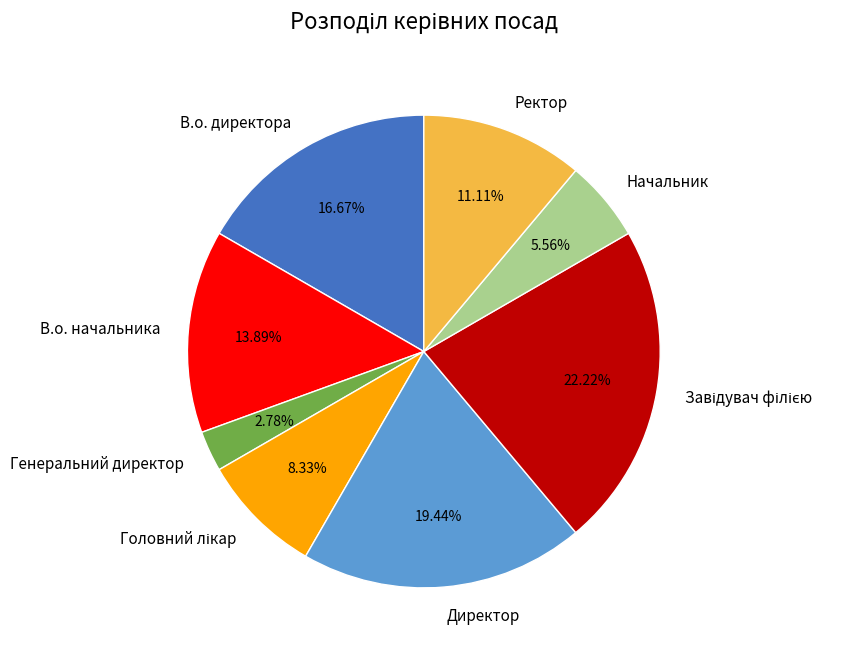

To the nearest percent, what percentage of the pie is Начальник?

6%